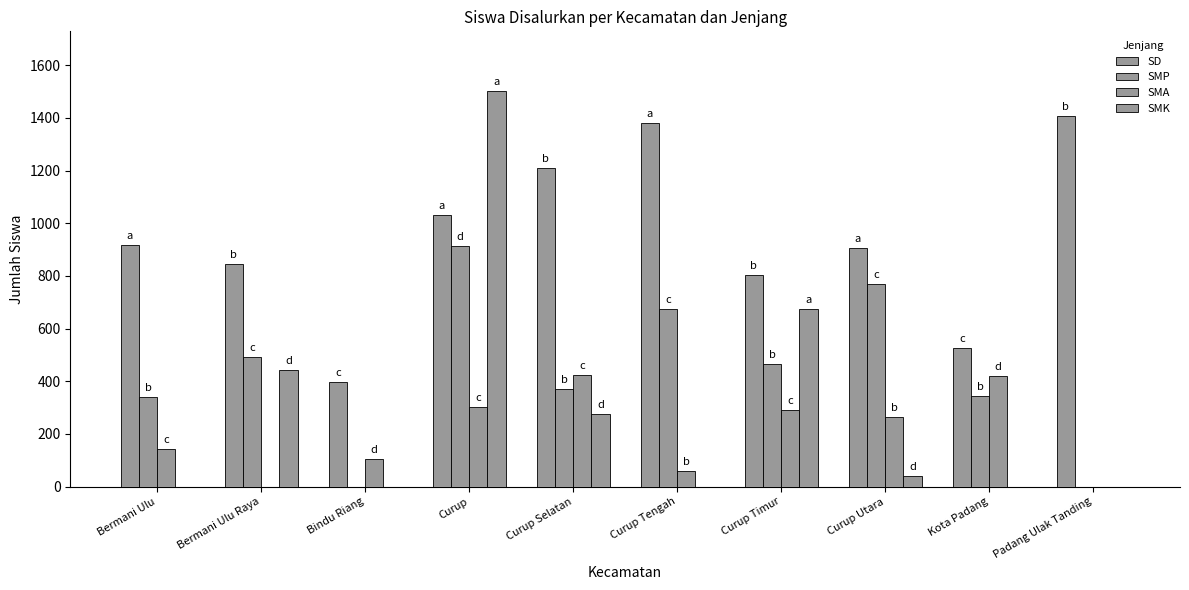

Which category has the highest value across all series?

Curup